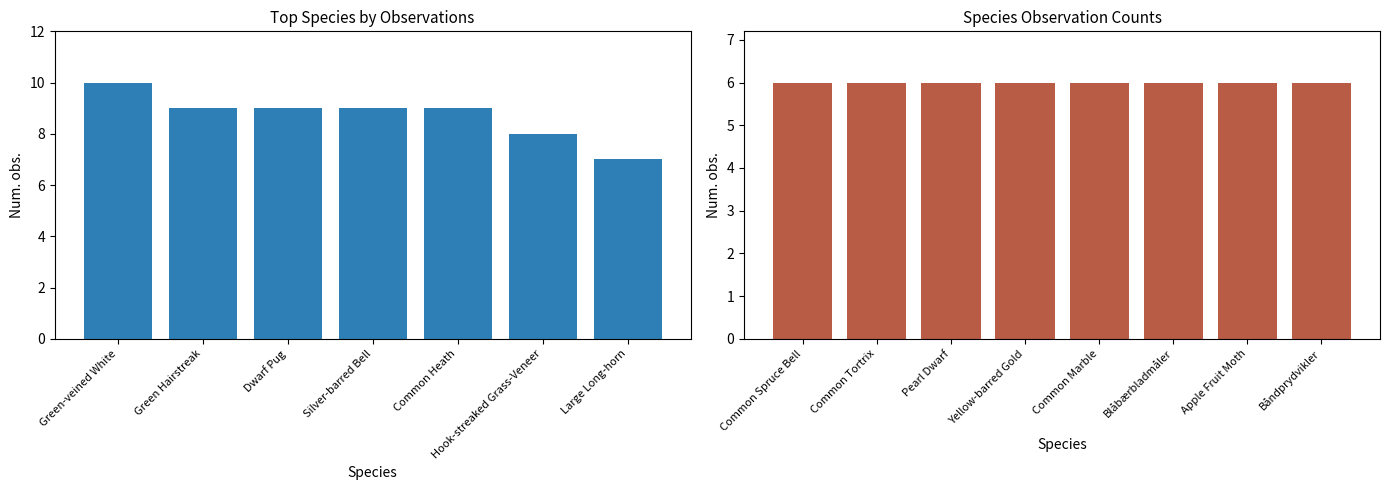

The chart shows a value of 3 at Large Long-horn. True or false?

False